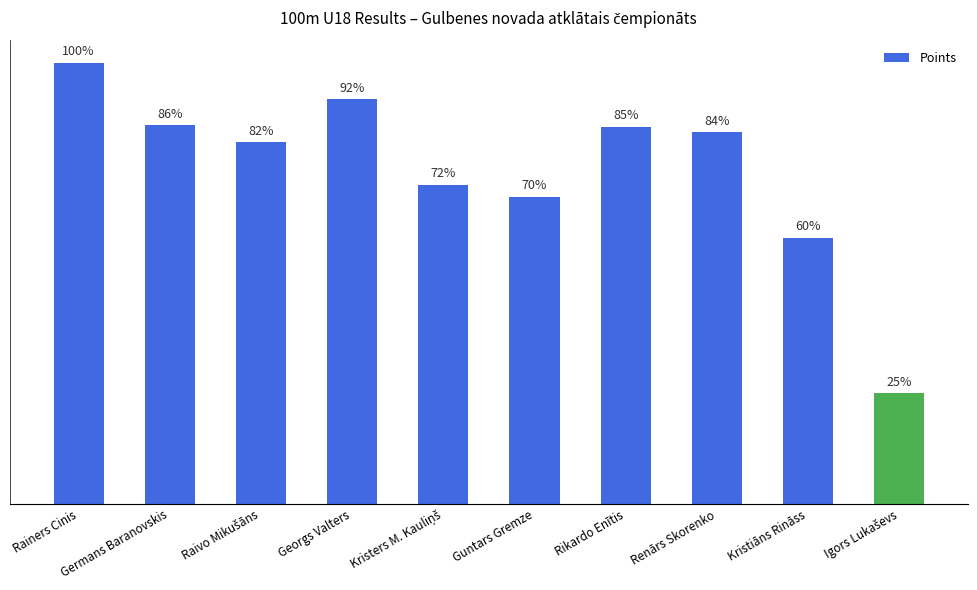

Are the bars horizontal?

No